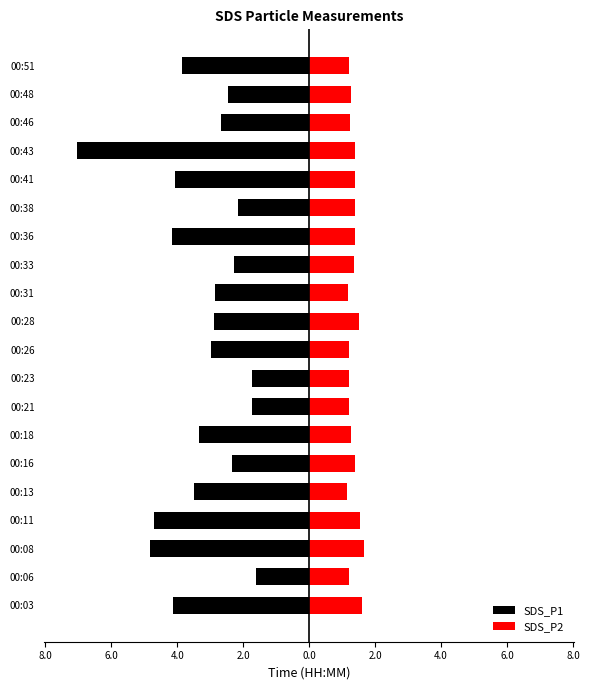

What is the sum of the SDS_P1 values at 00:48 and 00:51?

-6.3